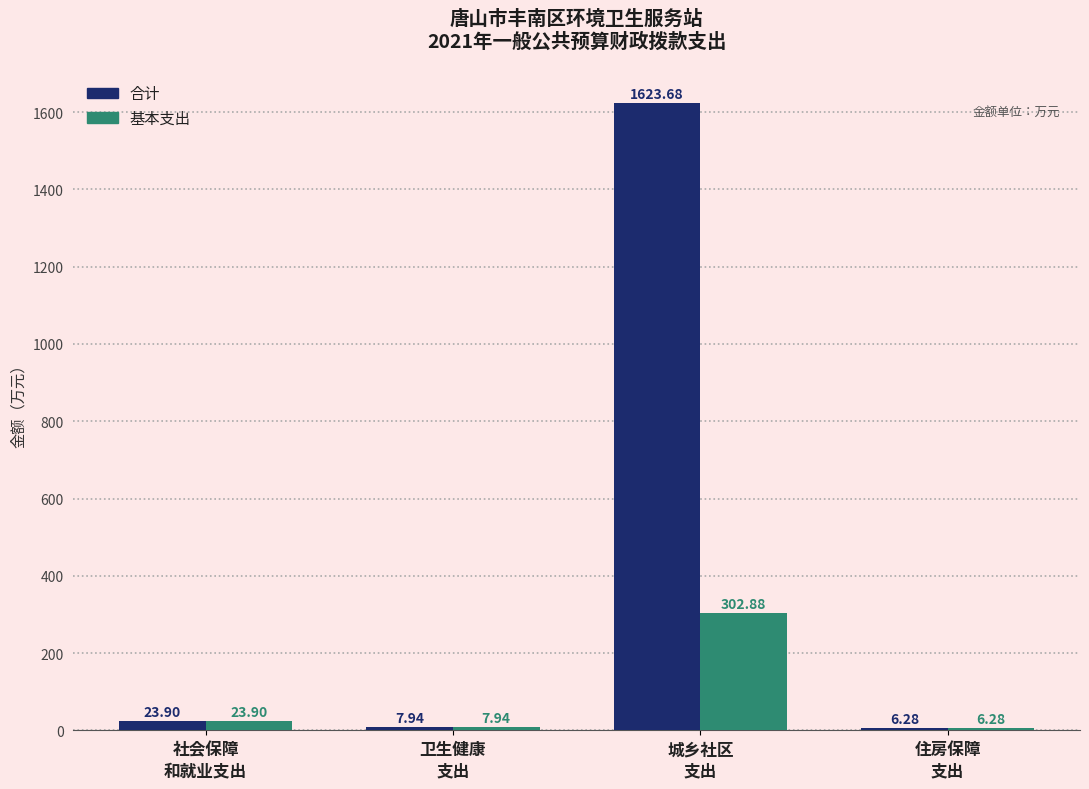

What is the total value across all series at 城乡社区
支出?

1926.6